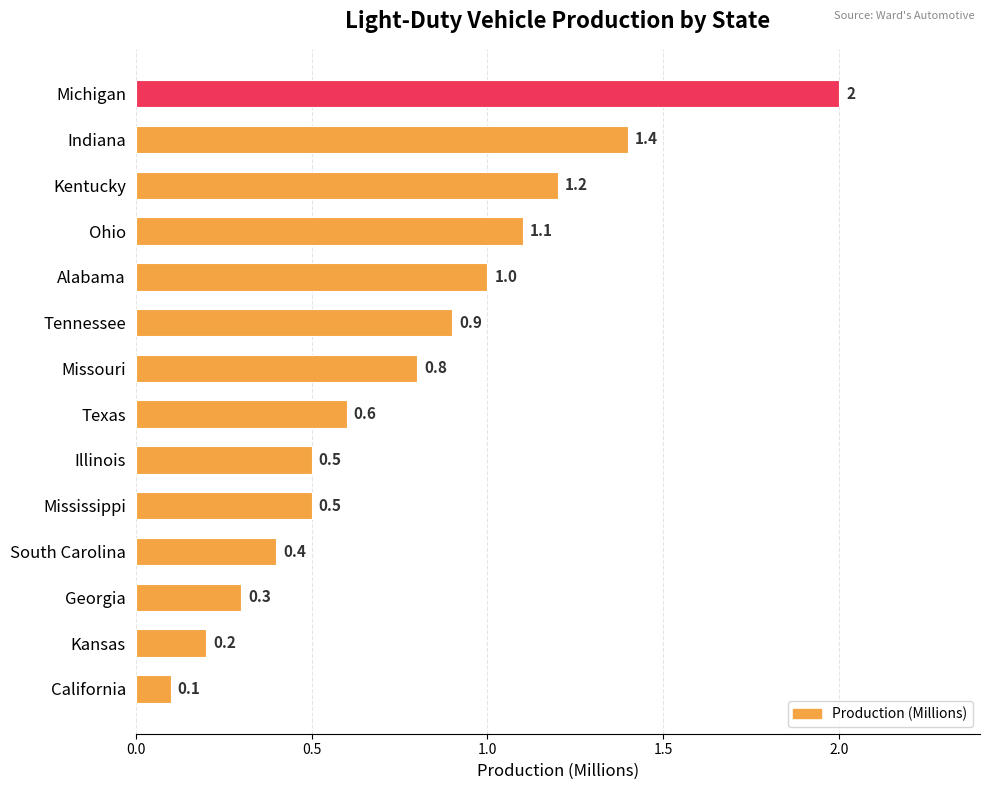

At which category does the chart reach its peak across all series?

Michigan